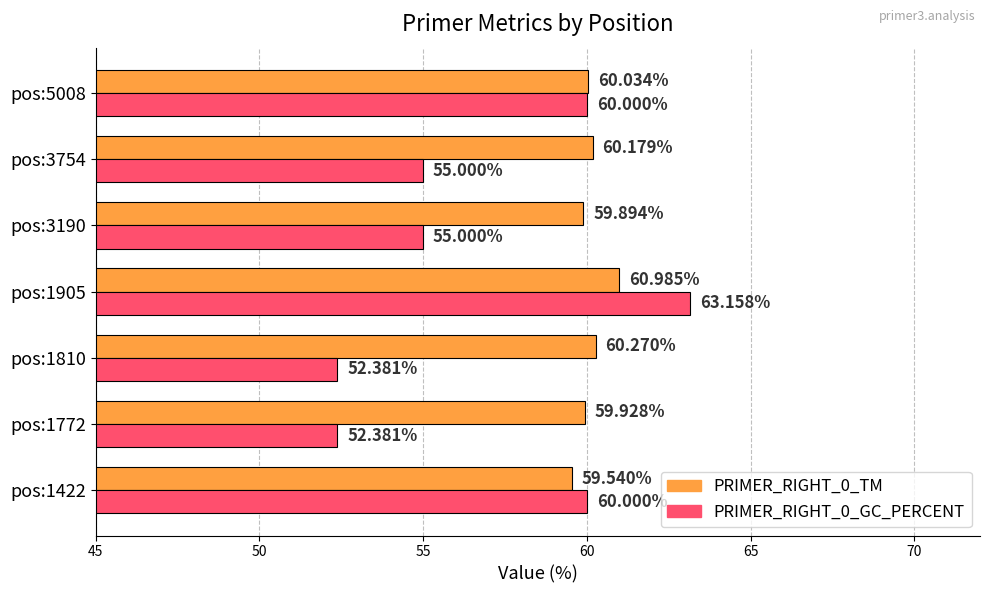

Which series has the largest total across all categories?

PRIMER_RIGHT_0_TM